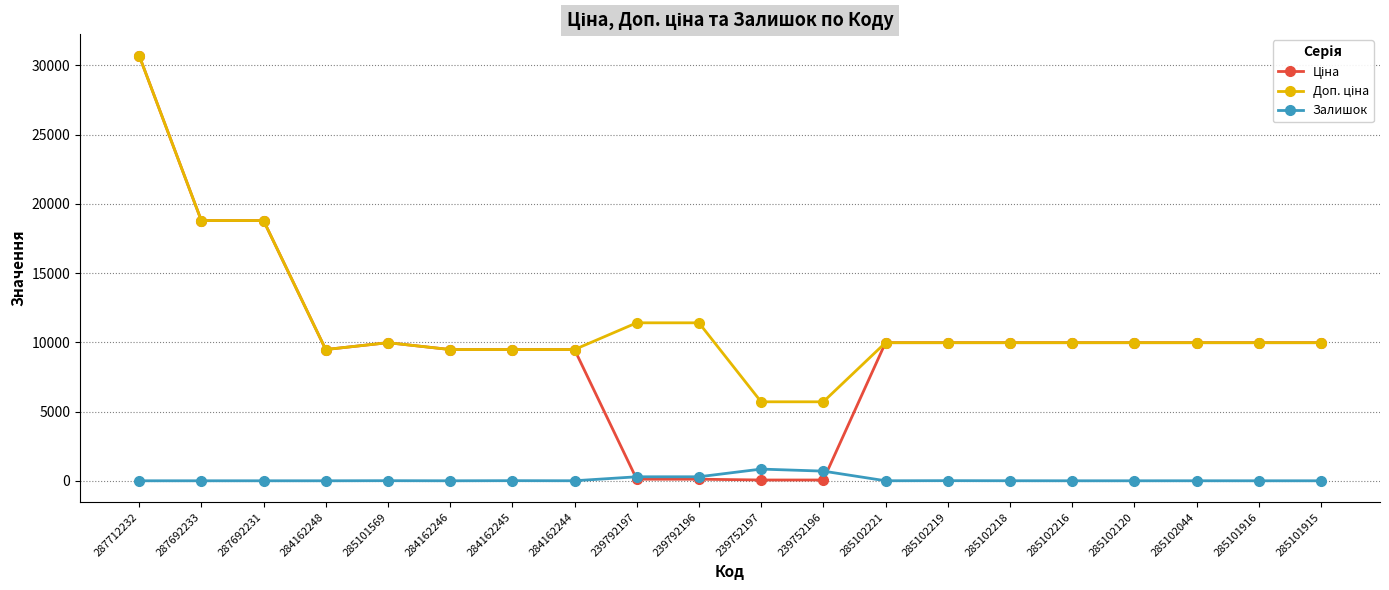

Is it true that Залишок equals 0.0 at 285101916?

True